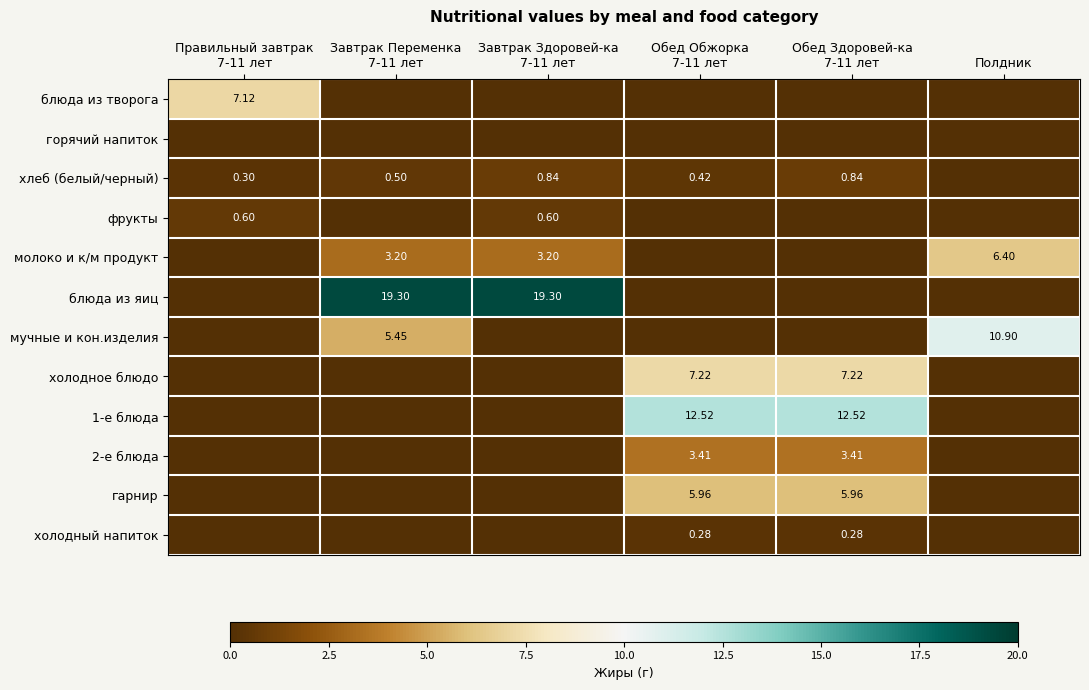

Where is фрукты nearest to the value 0?

Завтрак Переменка 7-11 лет